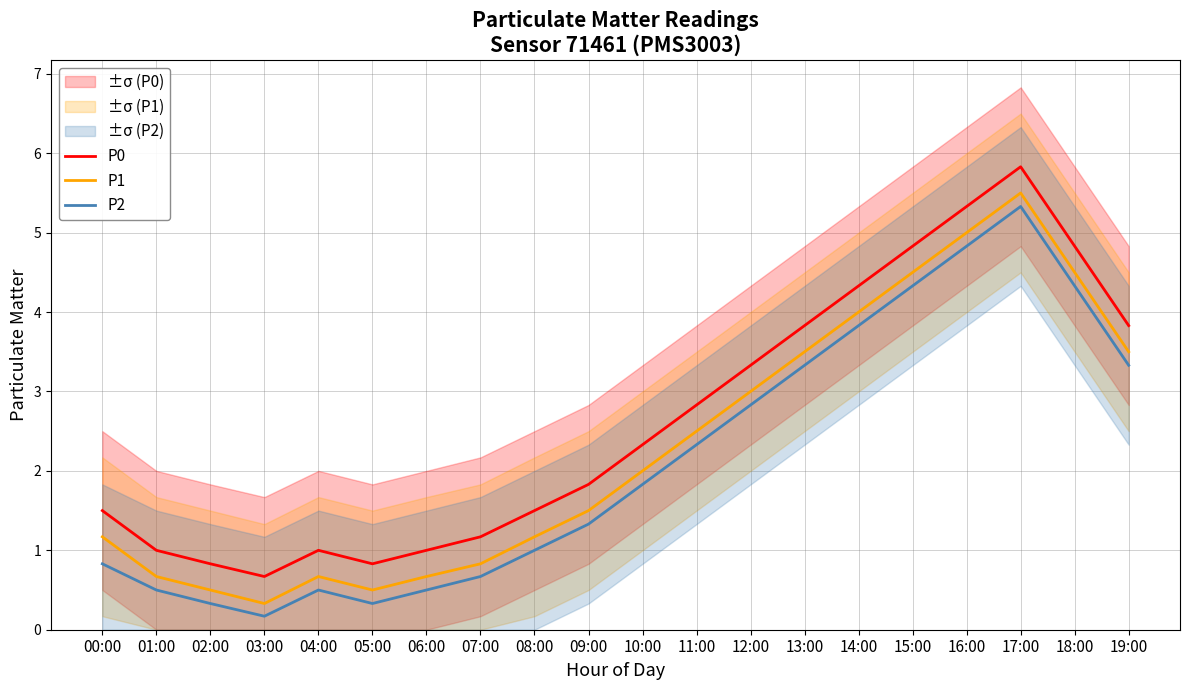

Reading left to right, list all the values displayed in this chart.

P0: 00:00=1.5	01:00=1.0	02:00=0.8	03:00=0.7	04:00=1.0	05:00=0.8	06:00=1.0	07:00=1.2	08:00=1.5	09:00=1.8	10:00=2.3	11:00=2.8	12:00=3.3	13:00=3.8	14:00=4.3	15:00=4.8	16:00=5.3	17:00=5.8	18:00=4.8	19:00=3.8
P1: 00:00=1.2	01:00=0.7	02:00=0.5	03:00=0.3	04:00=0.7	05:00=0.5	06:00=0.7	07:00=0.8	08:00=1.2	09:00=1.5	10:00=2.0	11:00=2.5	12:00=3.0	13:00=3.5	14:00=4.0	15:00=4.5	16:00=5.0	17:00=5.5	18:00=4.5	19:00=3.5
P2: 00:00=0.8	01:00=0.5	02:00=0.3	03:00=0.2	04:00=0.5	05:00=0.3	06:00=0.5	07:00=0.7	08:00=1.0	09:00=1.3	10:00=1.8	11:00=2.3	12:00=2.8	13:00=3.3	14:00=3.8	15:00=4.3	16:00=4.8	17:00=5.3	18:00=4.3	19:00=3.3